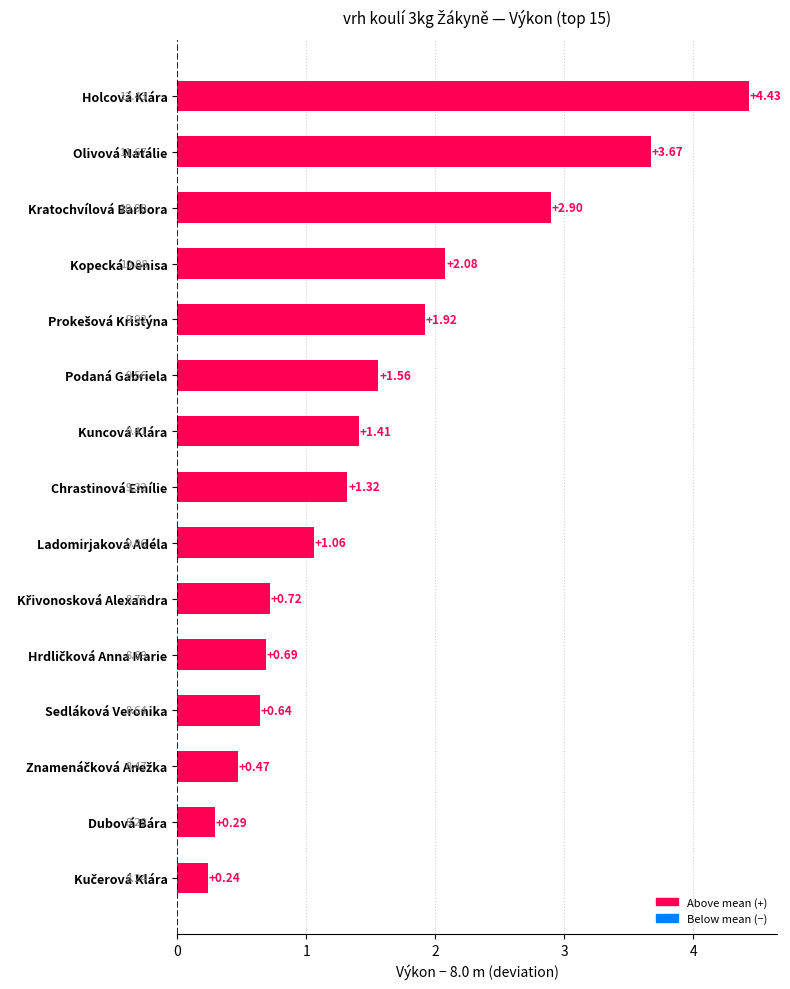

What is the difference between the second highest and minimum values?

3.4